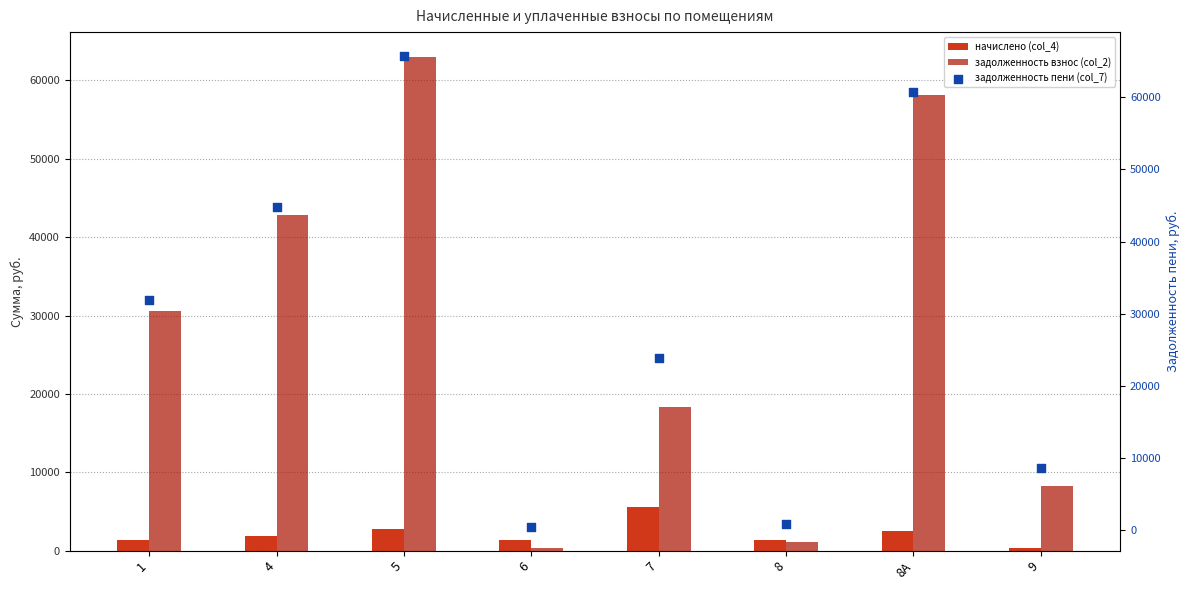

Which series contains the lowest Y value?

начислено (col_4)